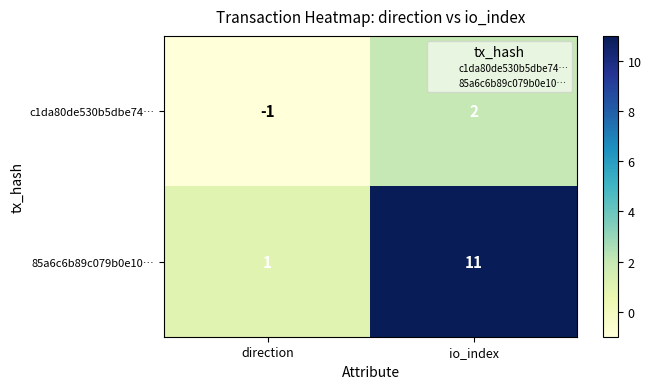

Is it true that 85a6c6b89c079b0e10… equals 1 at direction?

True